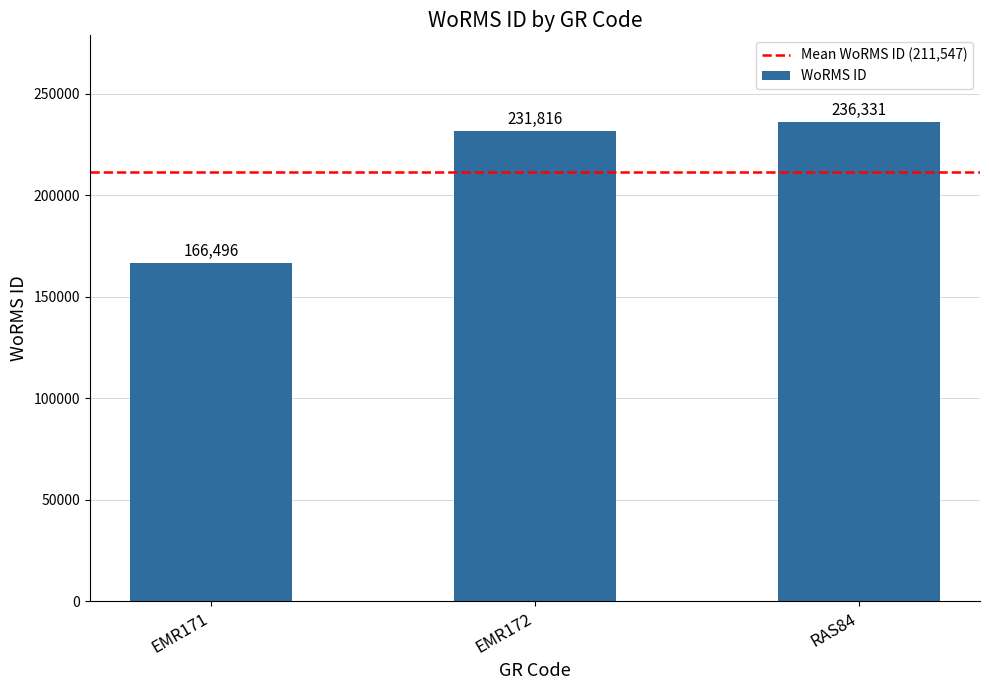

Where is the data nearest to the value 201413?

EMR172